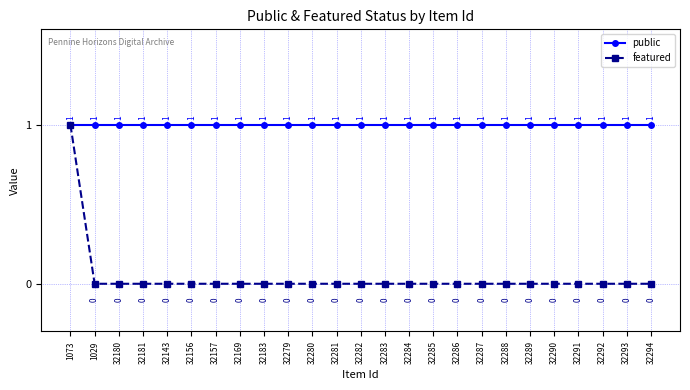

What are all the series names shown in the legend?

public, featured